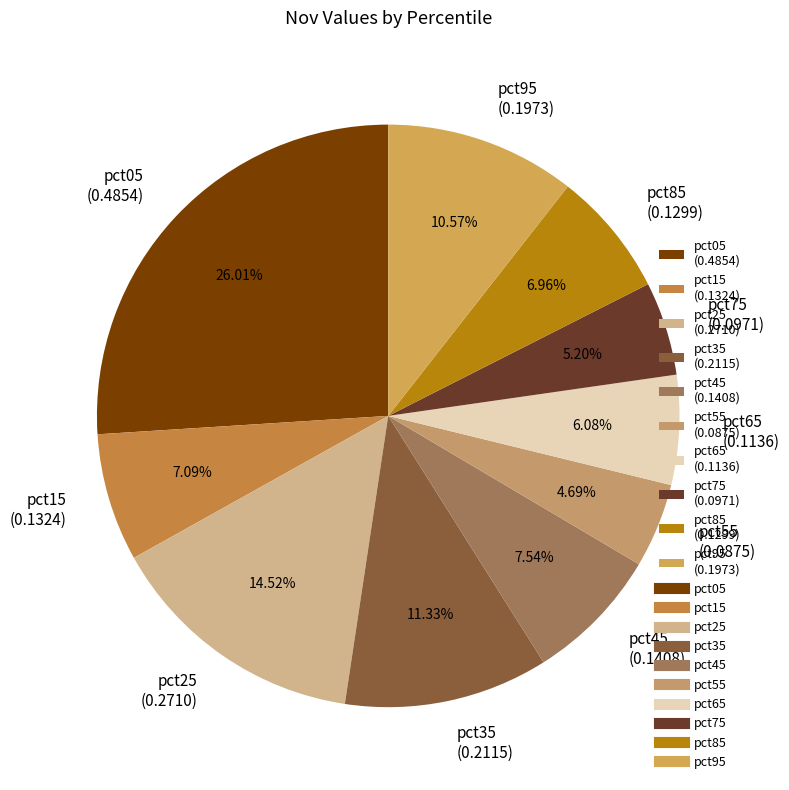

Count the number of slices in the pie.

10